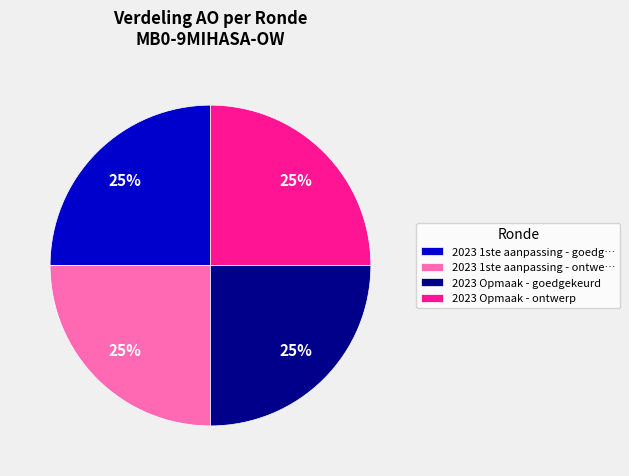

Approximately how many times larger is the value at 2023 Opmaak - goedgekeurd compared to 2023 Opmaak - ontwerp?

1.0